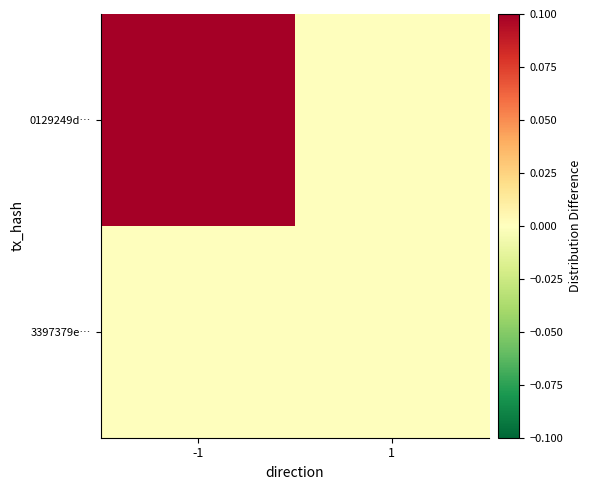

What is the total value across all series at -1?

0.1